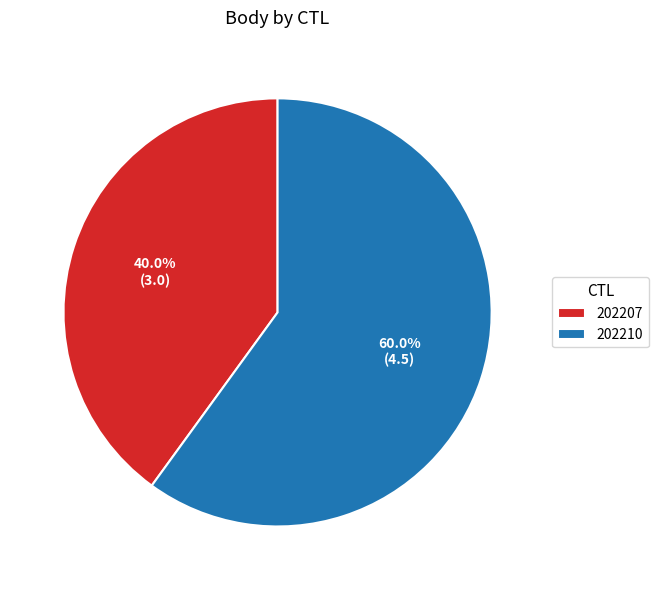

To the nearest percent, what is the average slice percentage?

50%